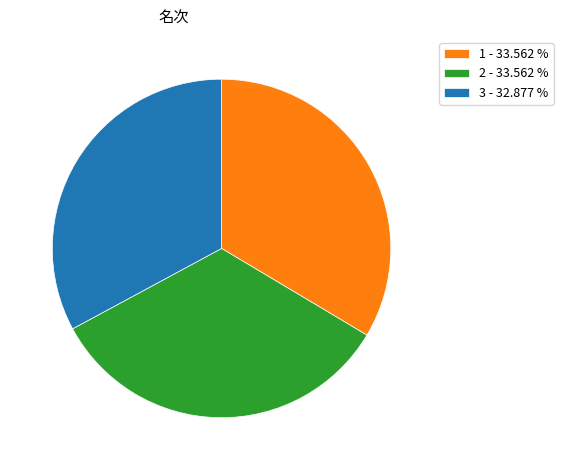

How many segments does this pie chart have?

3